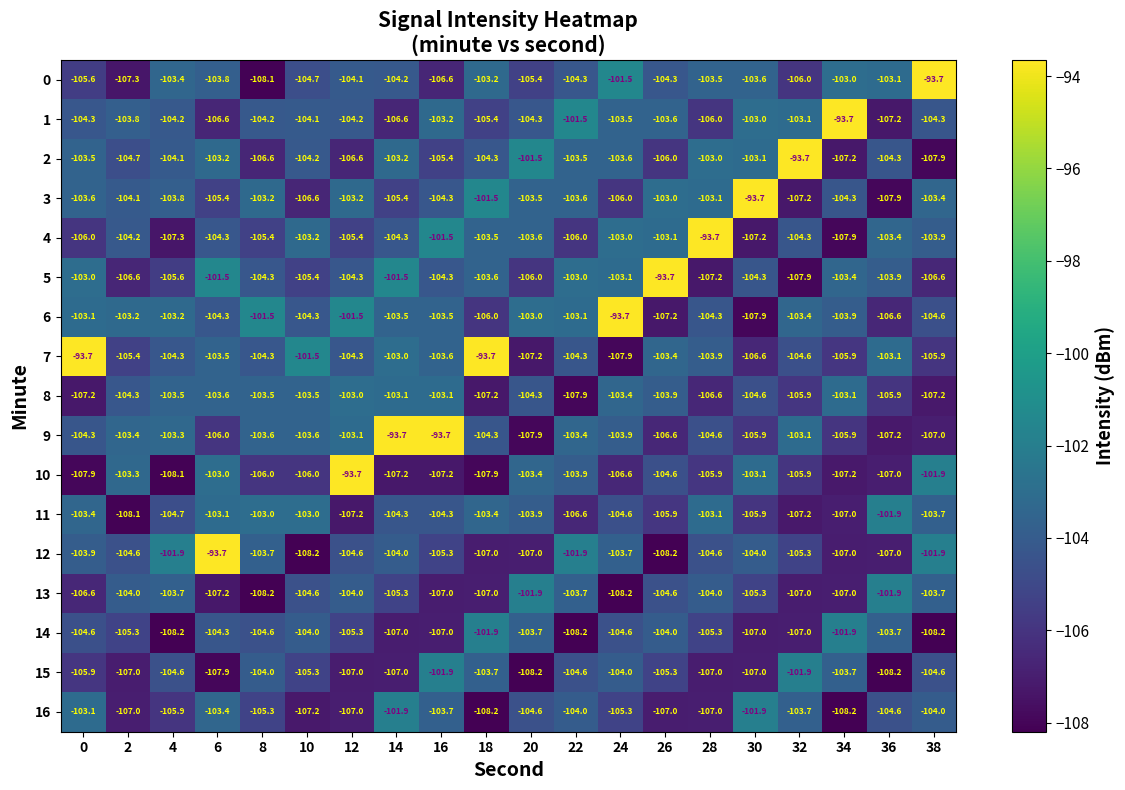

What is the total value across all series at 26?

-1774.4